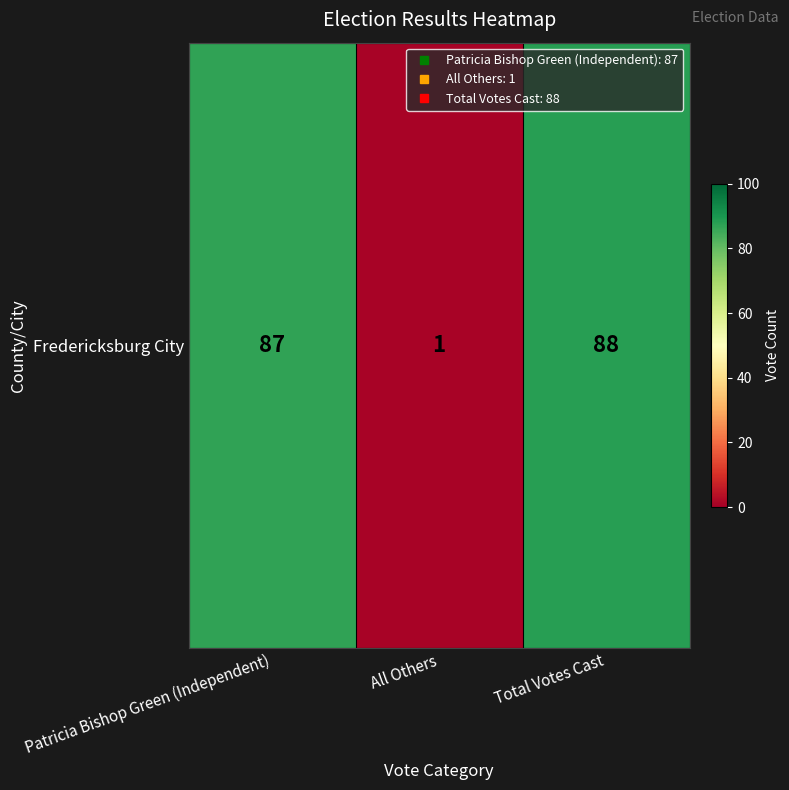

Reading left to right, list all the values displayed in this chart.

Patricia Bishop Green (Independent)=87	All Others=1	Total Votes Cast=88